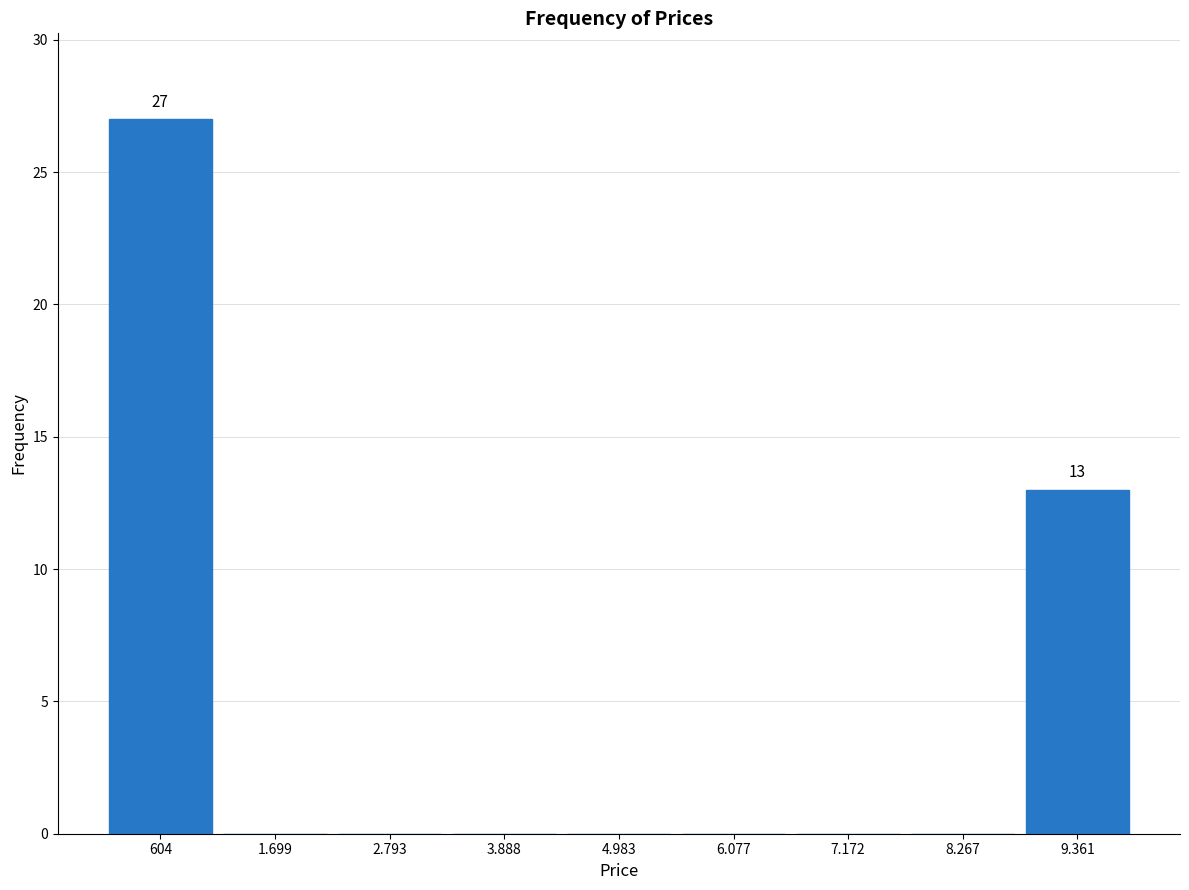

Reading right to left, transcribe all the data shown in this chart.

9.361=13	8.267=0	7.172=0	6.077=0	4.983=0	3.888=0	2.793=0	1.699=0	604=27